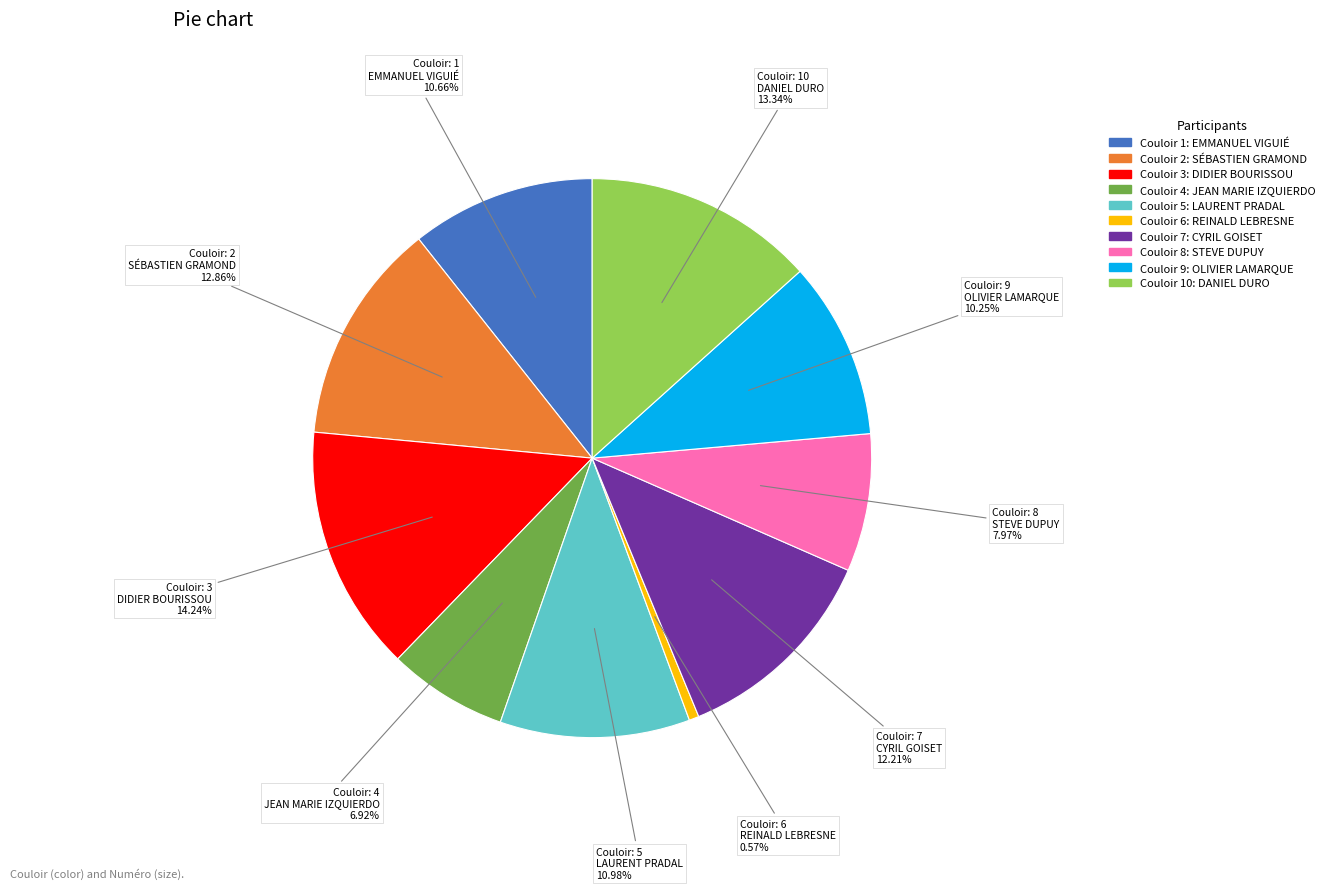

Is there a majority slice in this chart?

No